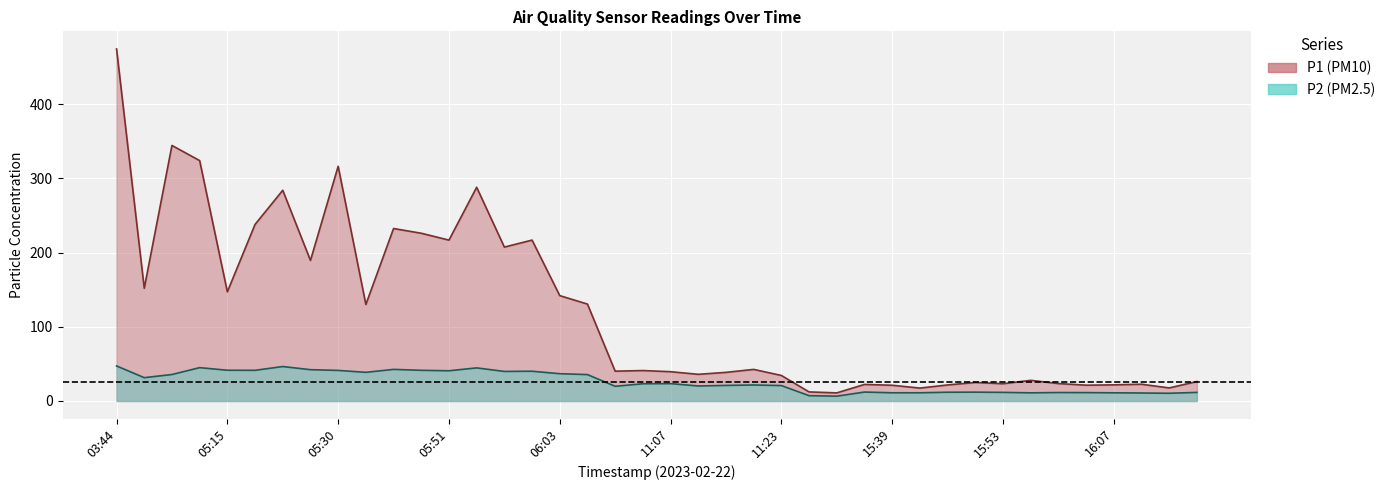

Is it true that P2 equals 41.4 at 05:15?

True